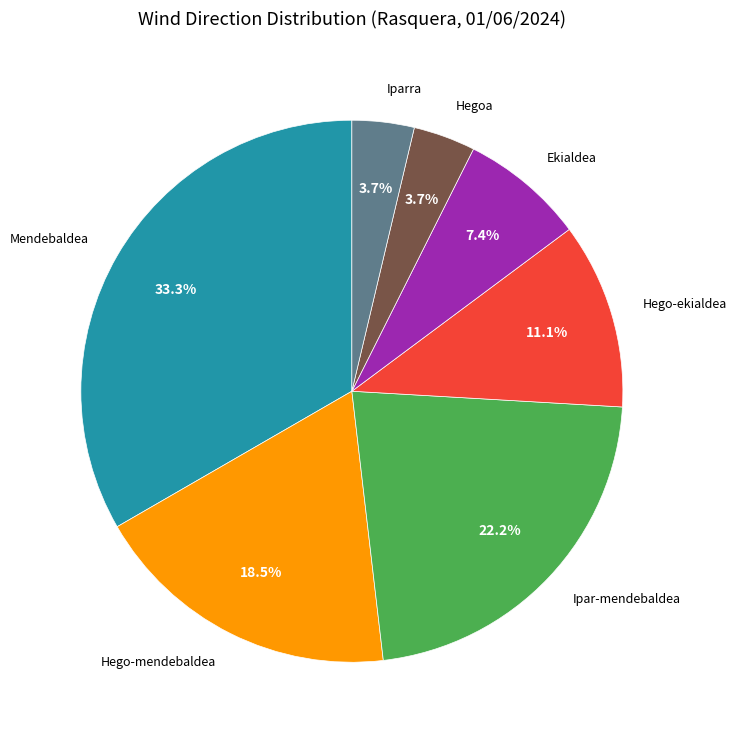

To the nearest percent, what percentage of the pie is Ipar-mendebaldea?

22%